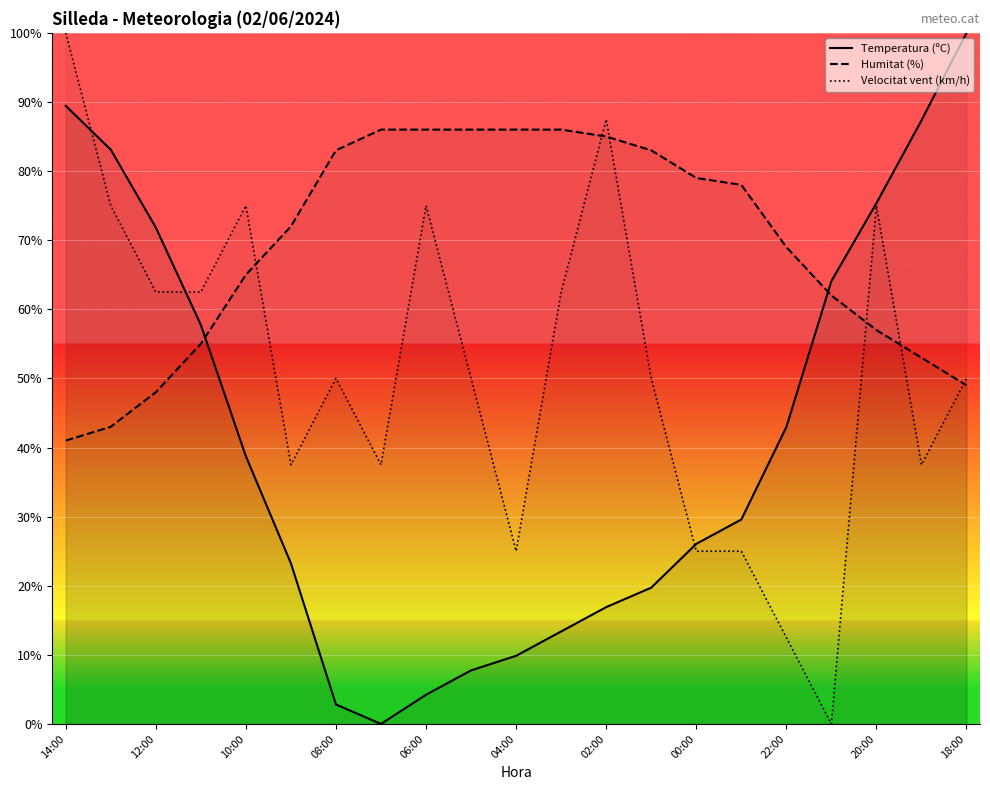

How many times do Velocitat vent (km/h) and Temperatura (ºC) cross each other?

3